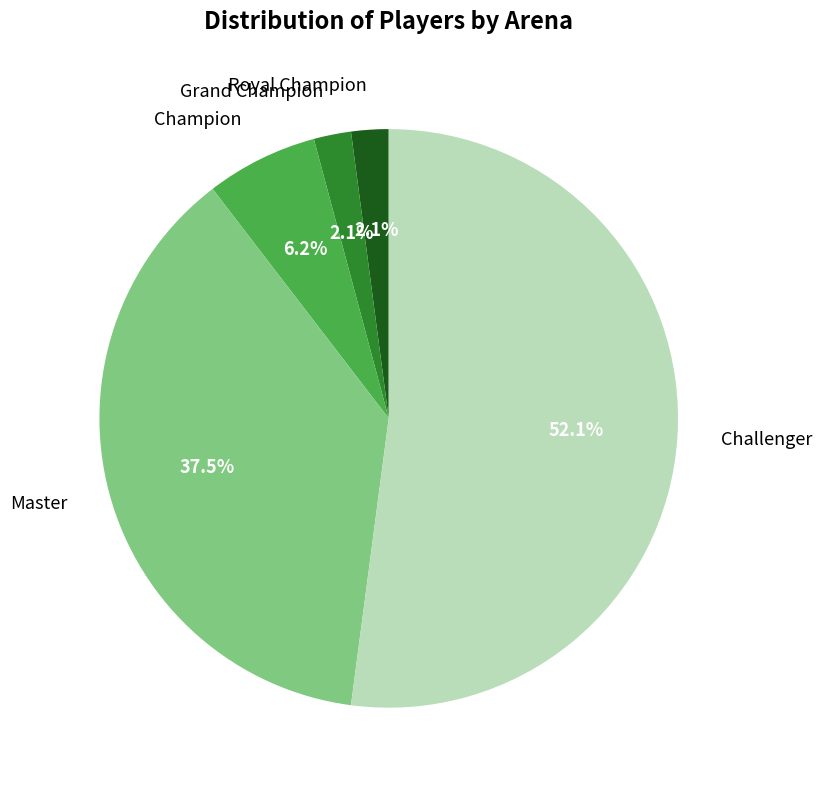

How many slices are in this pie chart?

5